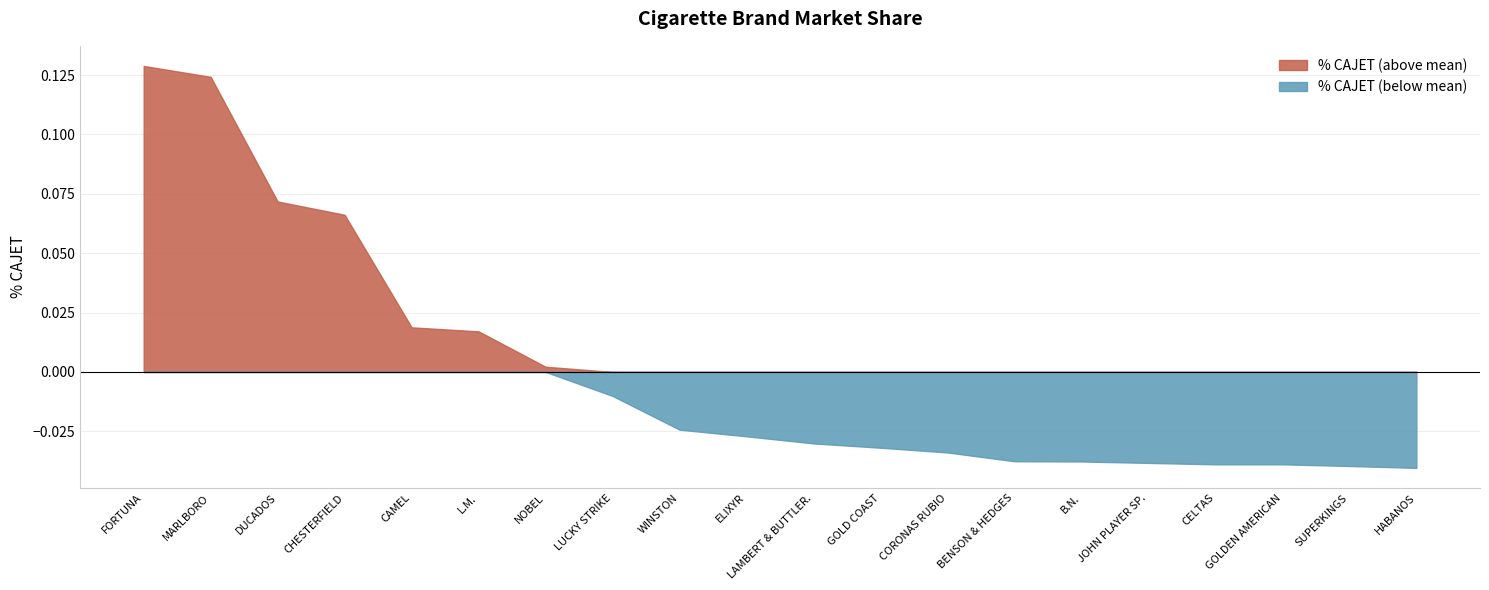

What position from the left is JOHN PLAYER SP.?

16